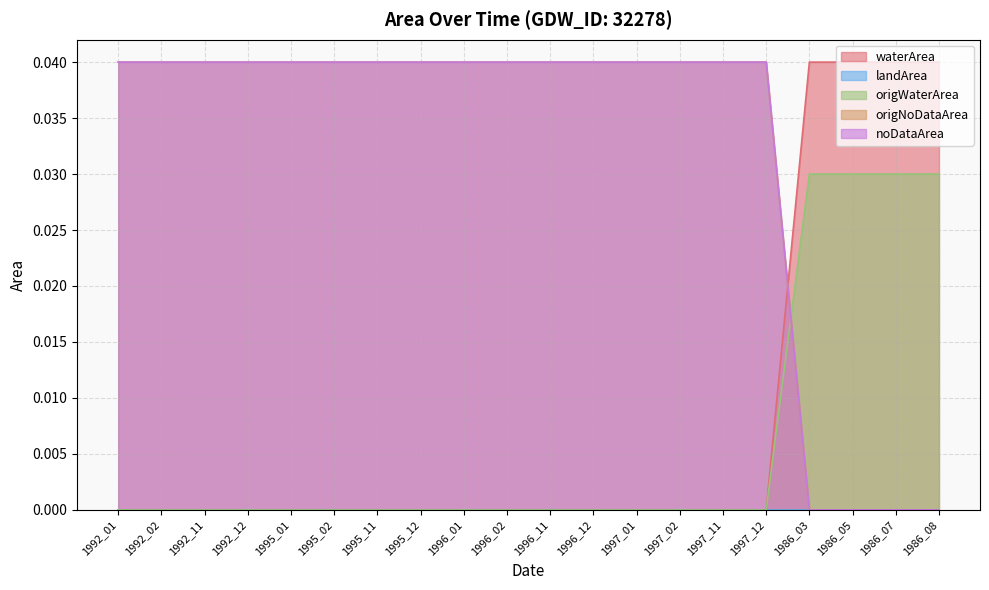

What is the sum of the noDataArea values at 1992_11 and 1997_12?

0.1